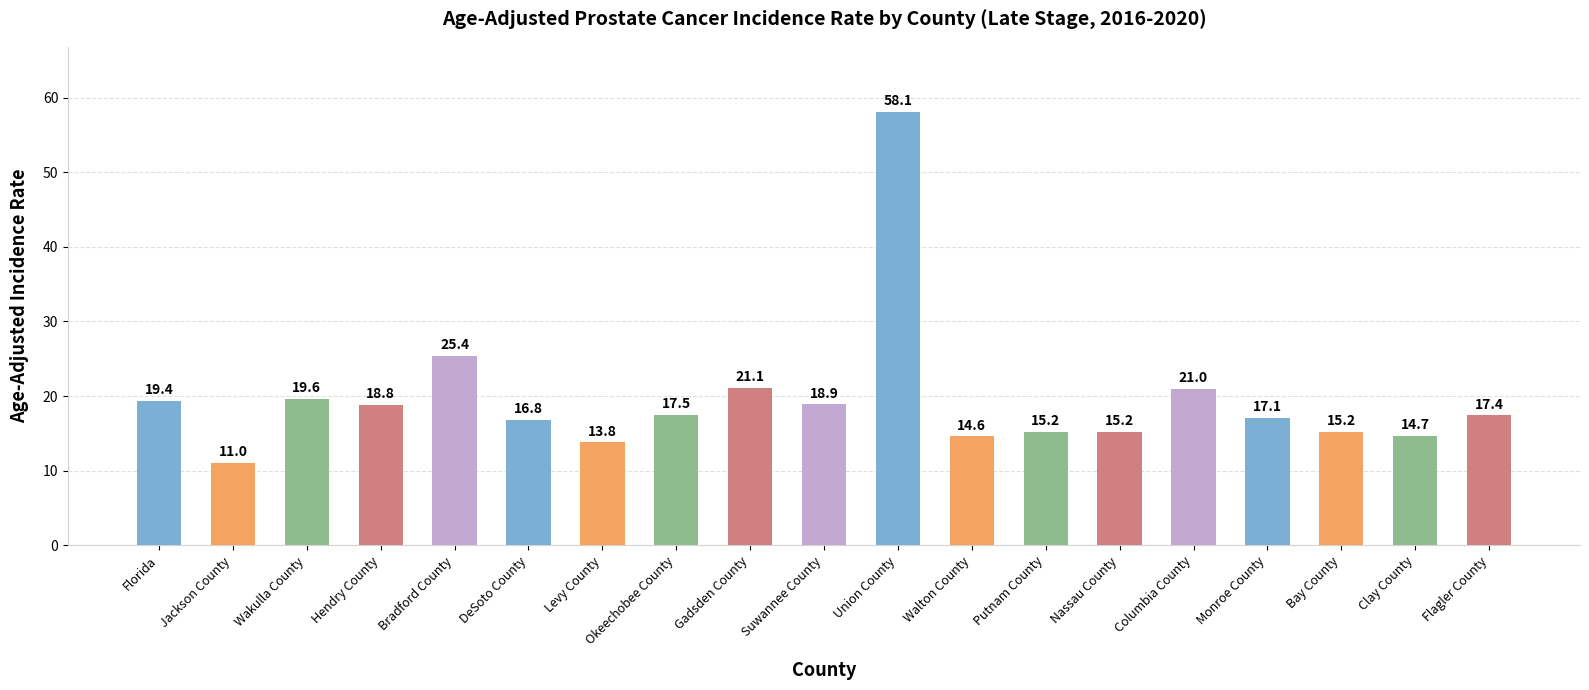

What is the change in value from Nassau County to Flagler County?

+2.2